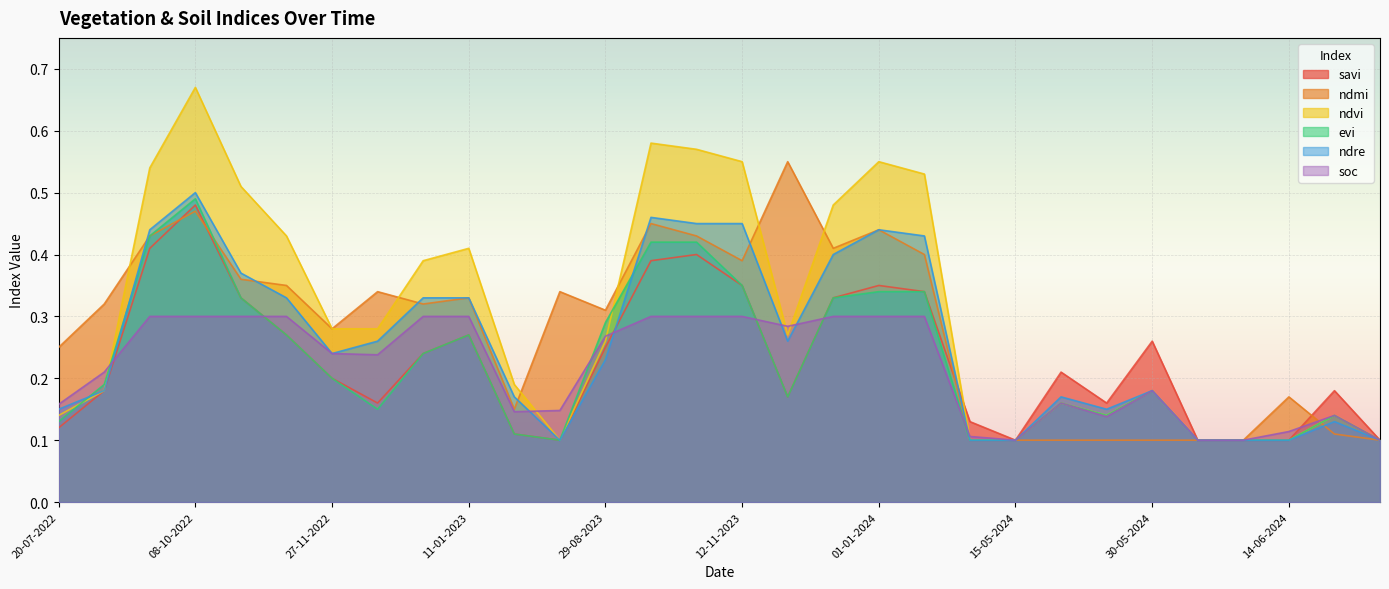

Which category has the highest value in the ndre series?

08-10-2022